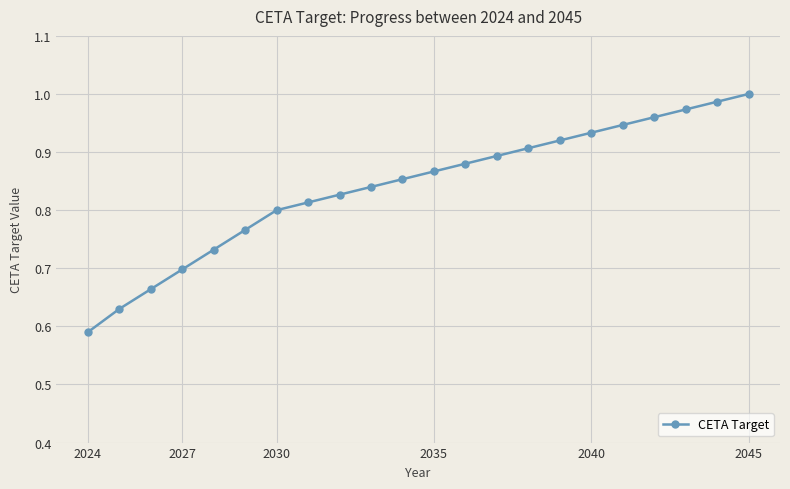

Does the chart have visible grid lines?

Yes